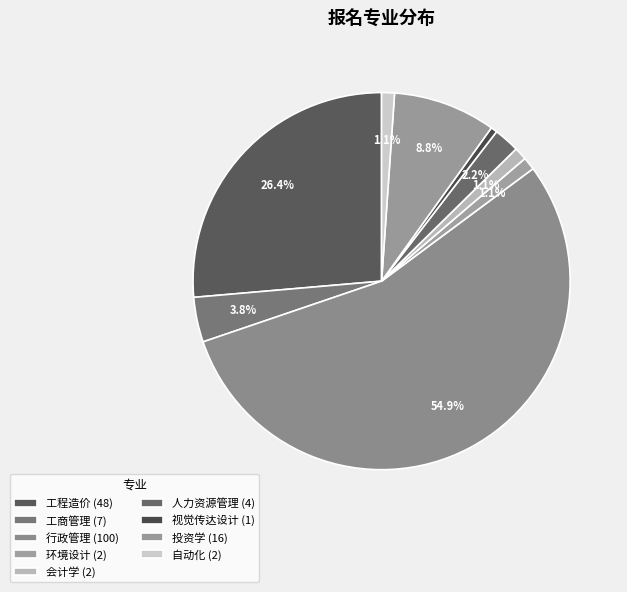

Rank the categories by value from lowest to highest.

视觉传达设计, 环境设计, 会计学, 自动化, 人力资源管理, 工商管理, 投资学, 工程造价, 行政管理